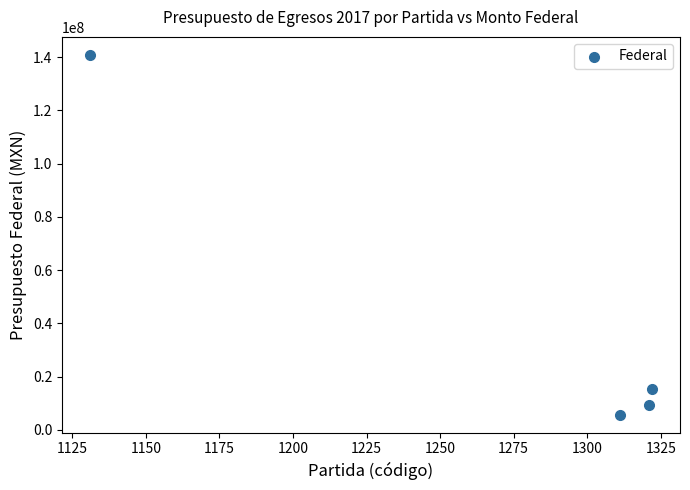

What Y value in the scatter plot is closest to 73290500?

15383047.8